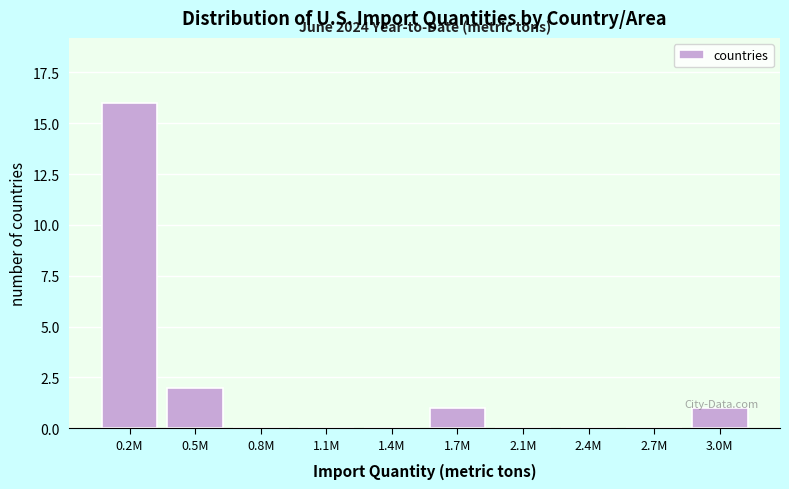

The value at 1.1M is 0. True or false?

True